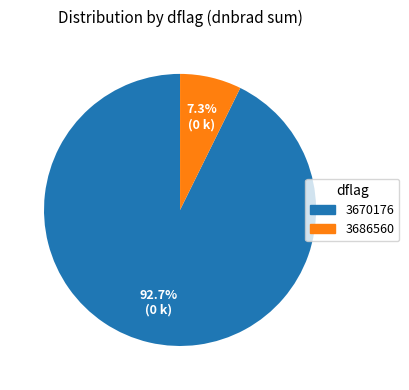

Does any single category account for the majority?

Yes